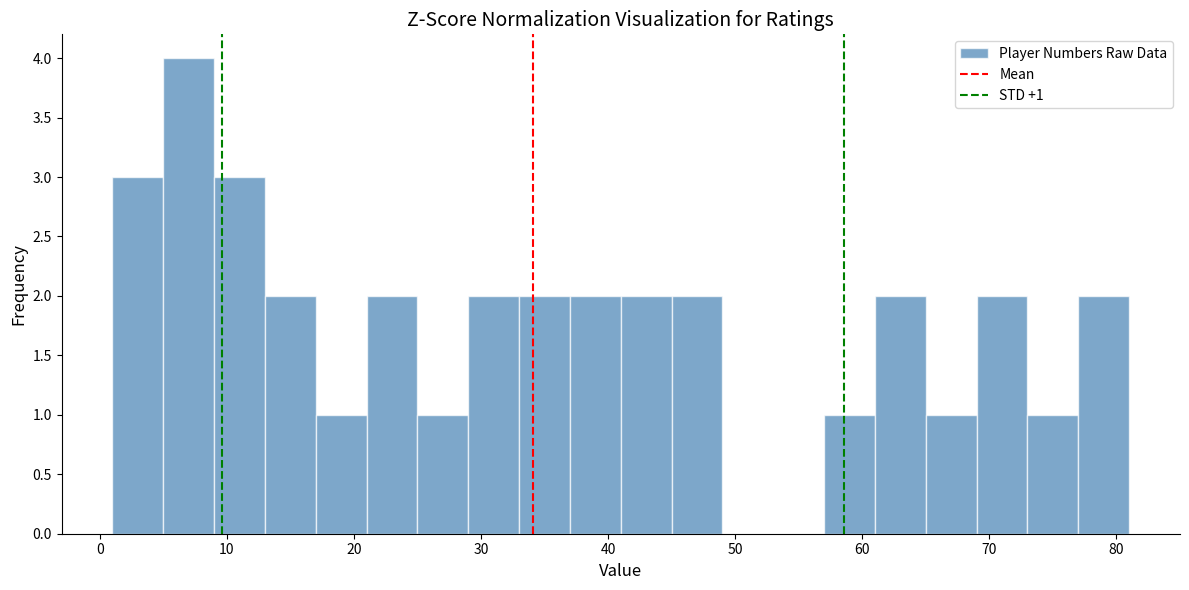

Over which range of the x-axis is the bar tallest?

5 to 9